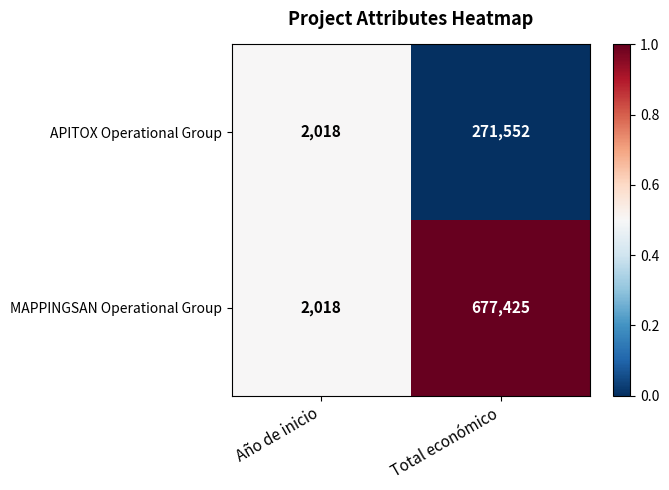

At Total económico, list the series in order from largest to smallest.

MAPPINGSAN Operational Group, APITOX Operational Group